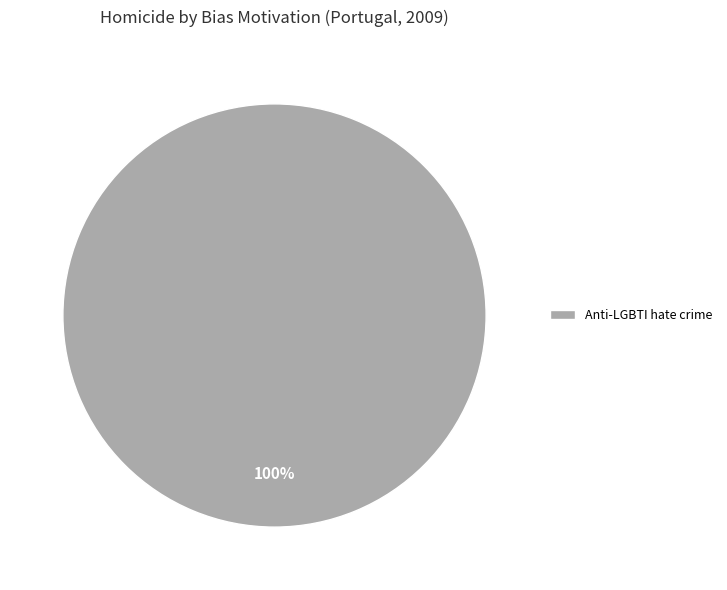

Does Anti-LGBTI hate crime represent more than half of the total?

Yes